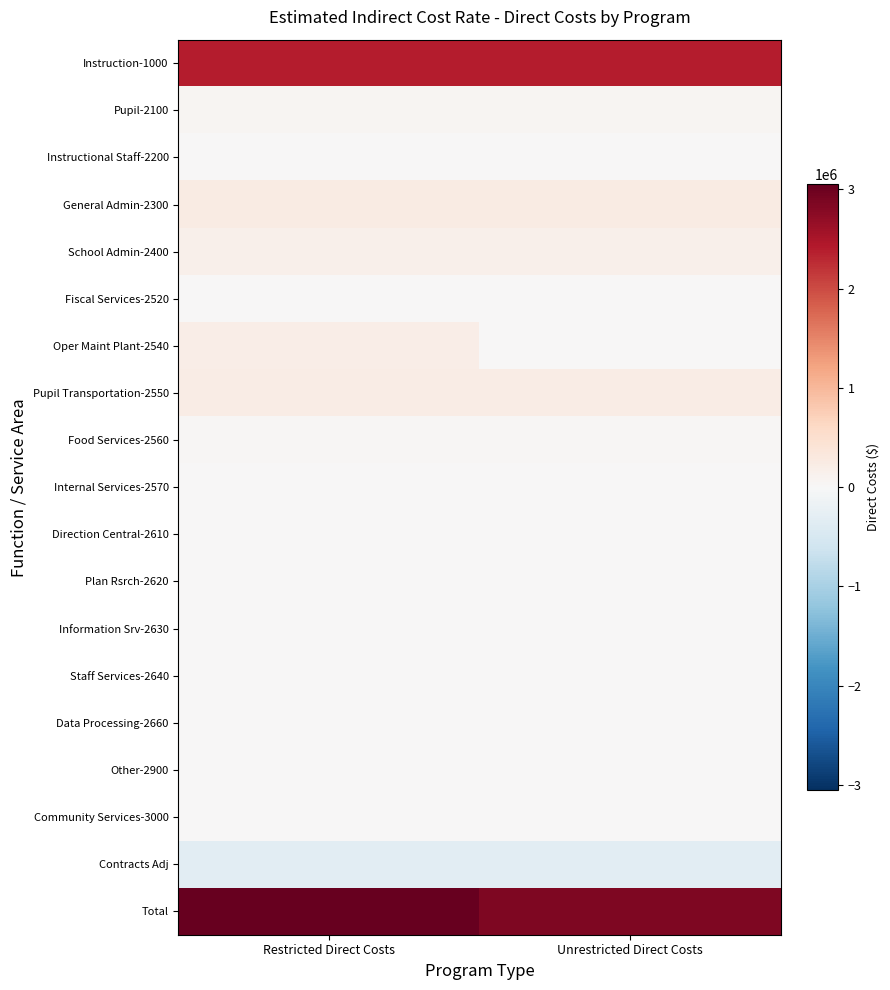

Reading left to right, extract all data points from this chart.

Instruction-1000: Restricted Direct Costs=2398433	Unrestricted Direct Costs=2398433
Pupil-2100: Restricted Direct Costs=67124	Unrestricted Direct Costs=67124
Instructional Staff-2200: Restricted Direct Costs=6042	Unrestricted Direct Costs=6042
General Admin-2300: Restricted Direct Costs=258276	Unrestricted Direct Costs=258276
School Admin-2400: Restricted Direct Costs=162230	Unrestricted Direct Costs=162230
Fiscal Services-2520: Restricted Direct Costs=0	Unrestricted Direct Costs=0
Oper Maint Plant-2540: Restricted Direct Costs=212711	Unrestricted Direct Costs=0
Pupil Transportation-2550: Restricted Direct Costs=226811	Unrestricted Direct Costs=226811
Food Services-2560: Restricted Direct Costs=38987	Unrestricted Direct Costs=38987
Internal Services-2570: Restricted Direct Costs=0	Unrestricted Direct Costs=0
Direction Central-2610: Restricted Direct Costs=0	Unrestricted Direct Costs=0
Plan Rsrch-2620: Restricted Direct Costs=0	Unrestricted Direct Costs=0
Information Srv-2630: Restricted Direct Costs=0	Unrestricted Direct Costs=0
Staff Services-2640: Restricted Direct Costs=0	Unrestricted Direct Costs=0
Data Processing-2660: Restricted Direct Costs=0	Unrestricted Direct Costs=0
Other-2900: Restricted Direct Costs=0	Unrestricted Direct Costs=0
Community Services-3000: Restricted Direct Costs=0	Unrestricted Direct Costs=0
Contracts Adj: Restricted Direct Costs=-314263	Unrestricted Direct Costs=-314263
Total: Restricted Direct Costs=3056351	Unrestricted Direct Costs=2843640